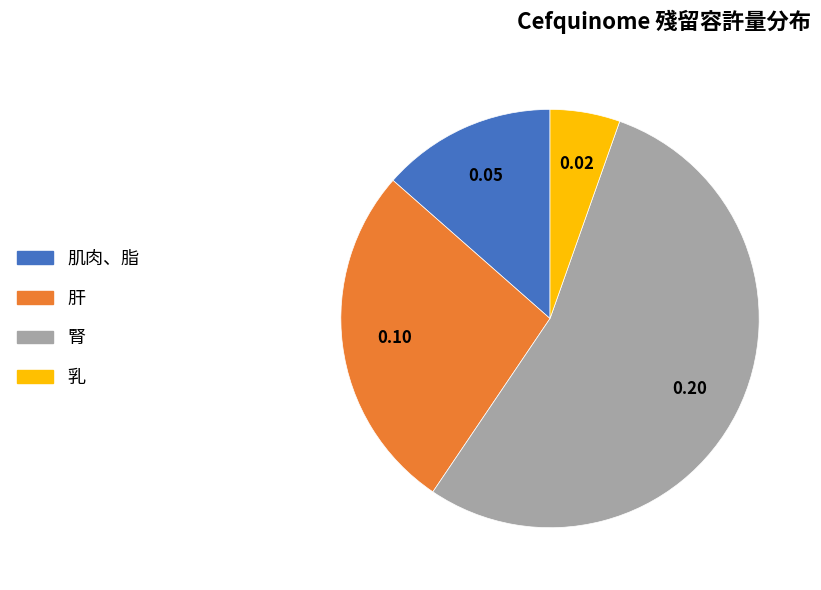

Is it true that 肝 is 27% of the pie?

True